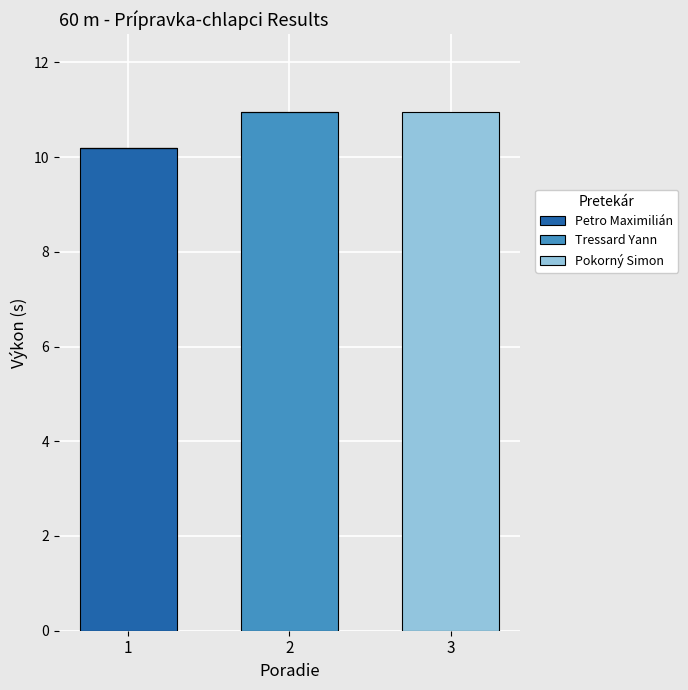

Reading right to left, transcribe the values for Petro Maximilián.

3=0.0	2=0.0	1=10.2